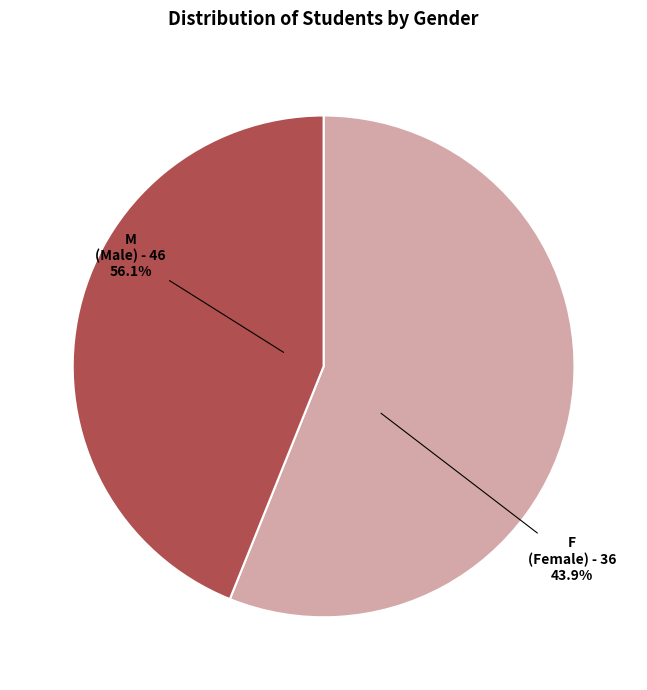

How many slices are in this pie chart?

2